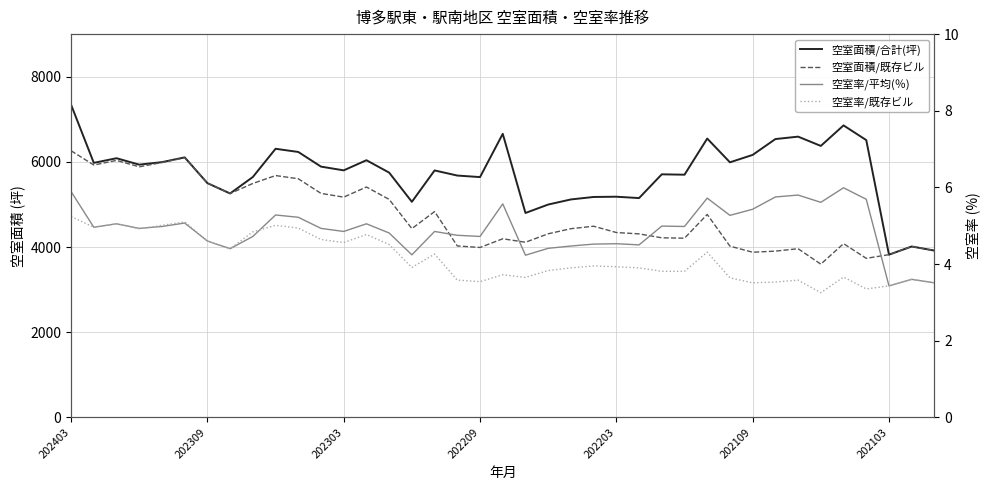

Which series has the widest spread of values?

空室面積/合計(坪)